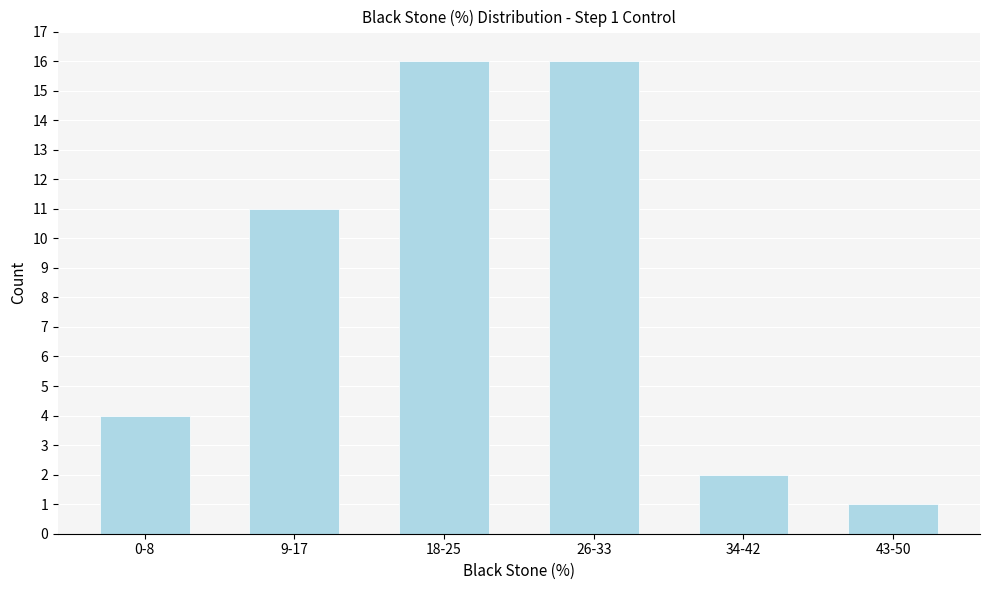

Reading left to right, extract all data points from this chart.

4	11	16	16	2	1